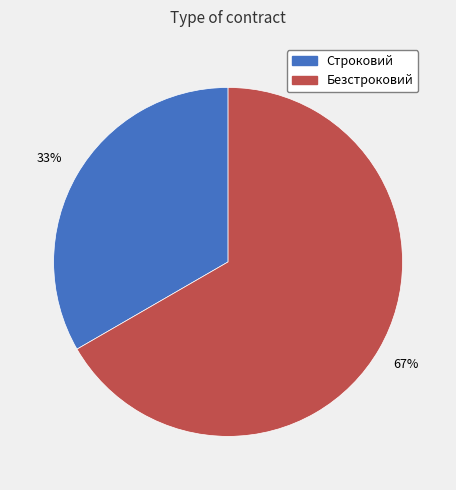

Between Строковий and Безстроковий, which is larger?

Безстроковий